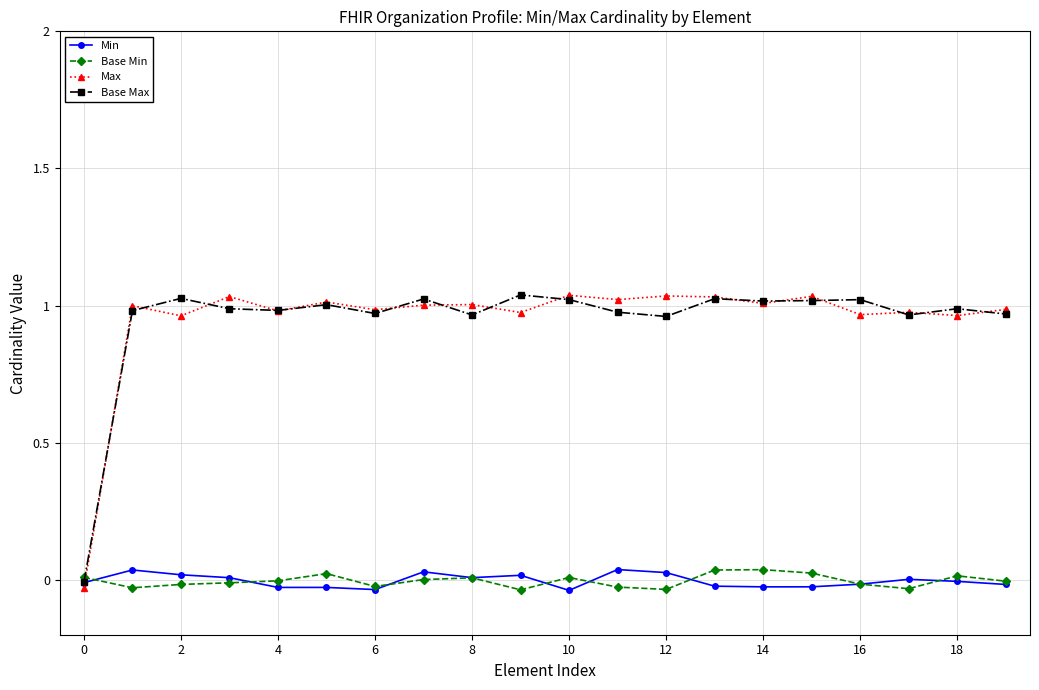

Reading left to right, list all the values displayed in this chart.

Min: -0.0	0.0	0.0	0.0	-0.0	-0.0	-0.0	0.0	0.0	0.0	-0.0	0.0	0.0	-0.0	-0.0	-0.0	-0.0	0.0	-0.0	-0.0
Base Min: 0.0	-0.0	-0.0	-0.0	-0.0	0.0	-0.0	0.0	0.0	-0.0	0.0	-0.0	-0.0	0.0	0.0	0.0	-0.0	-0.0	0.0	-0.0
Max: -0.0	1.0	1.0	1.0	1.0	1.0	1.0	1.0	1.0	1.0	1.0	1.0	1.0	1.0	1.0	1.0	1.0	1.0	1.0	1.0
Base Max: -0.0	1.0	1.0	1.0	1.0	1.0	1.0	1.0	1.0	1.0	1.0	1.0	1.0	1.0	1.0	1.0	1.0	1.0	1.0	1.0